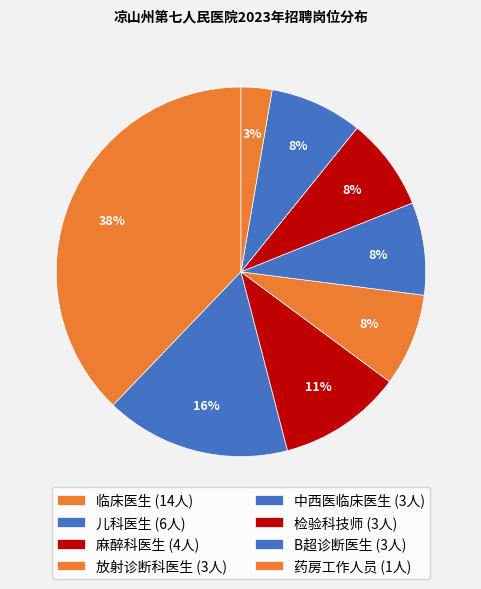

Which category has the biggest portion of the pie?

临床医生